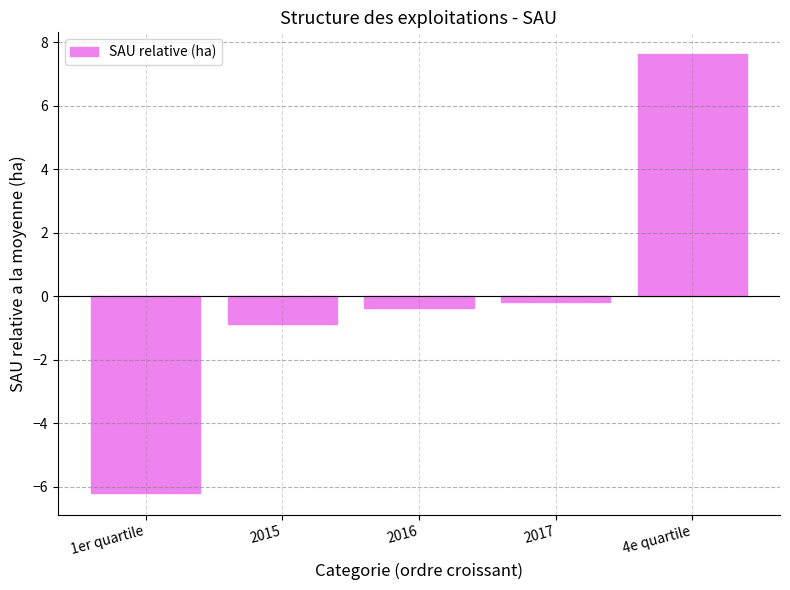

Reading left to right, list all the values displayed in this chart.

-6.2	-0.9	-0.4	-0.2	7.6